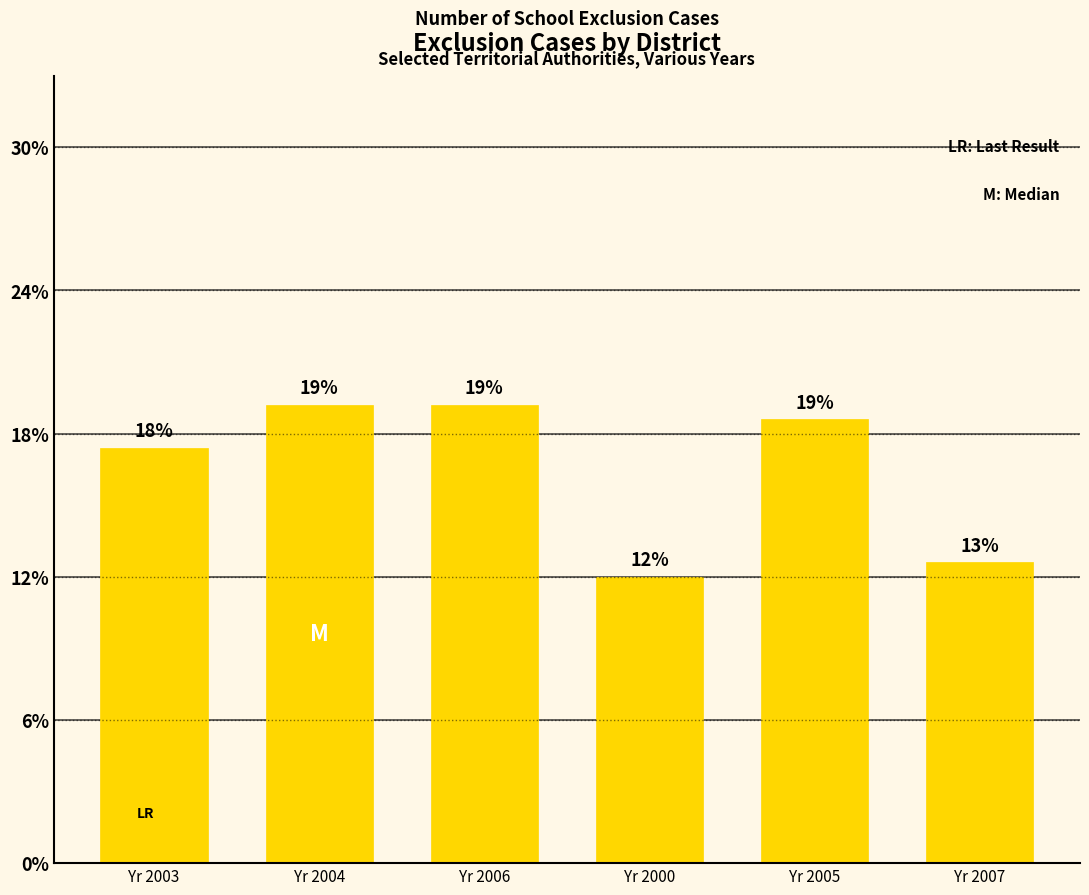

Does the chart contain any negative values?

No